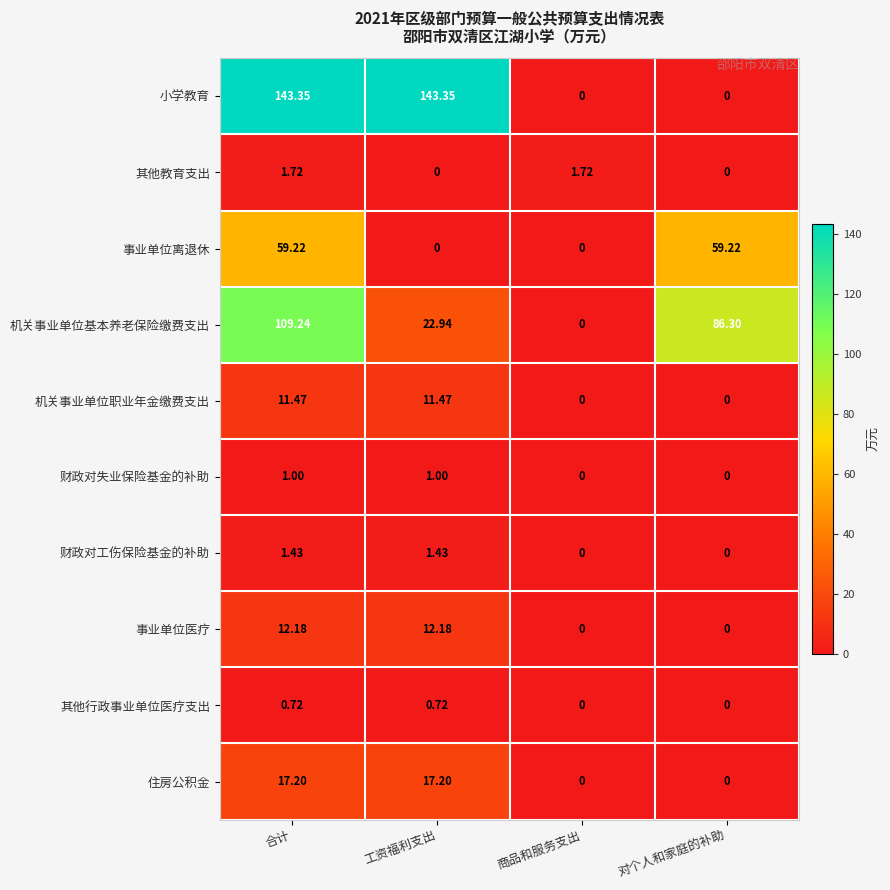

How many data points in 机关事业单位基本养老保险缴费支出 are less than 86?

2